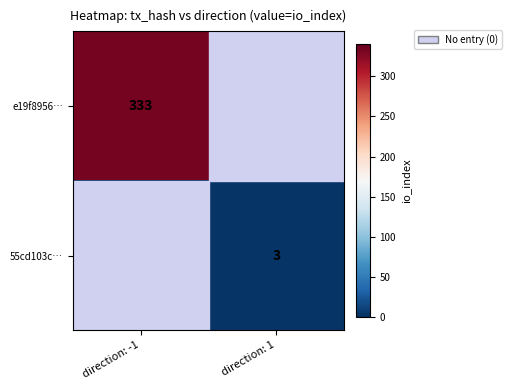

Is it true that 55cd103c… equals 5 at direction: 1?

False